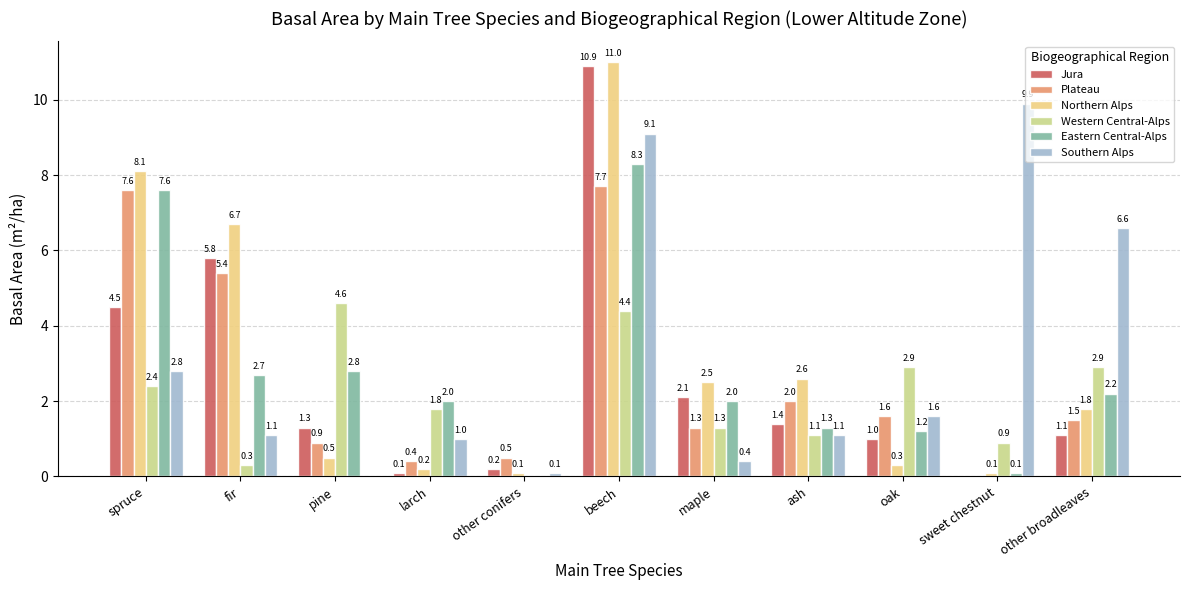

Does the chart contain stacked bars?

No